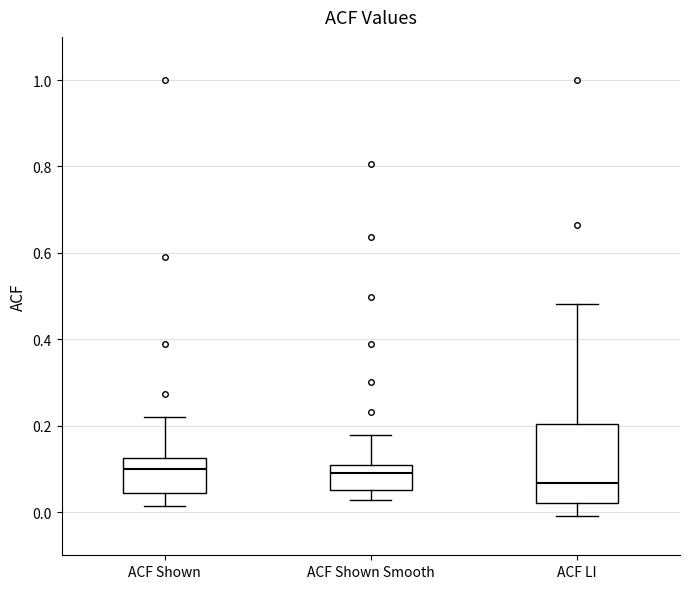

Where does the upper whisker of the box for ACF Shown Smooth end on the y-axis? The values are not printed on the chart, so give them approximately, as read against the axis.

0.18